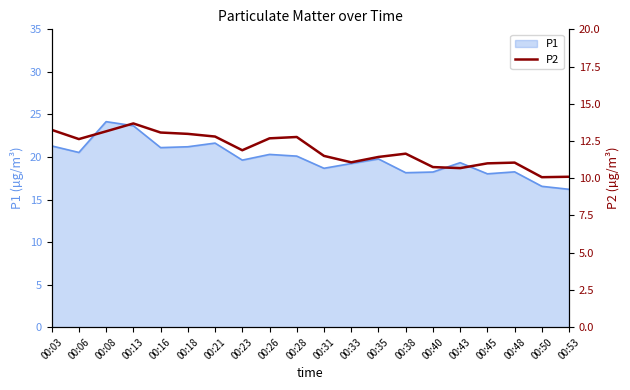

What is the minimum value for P1?

16.2